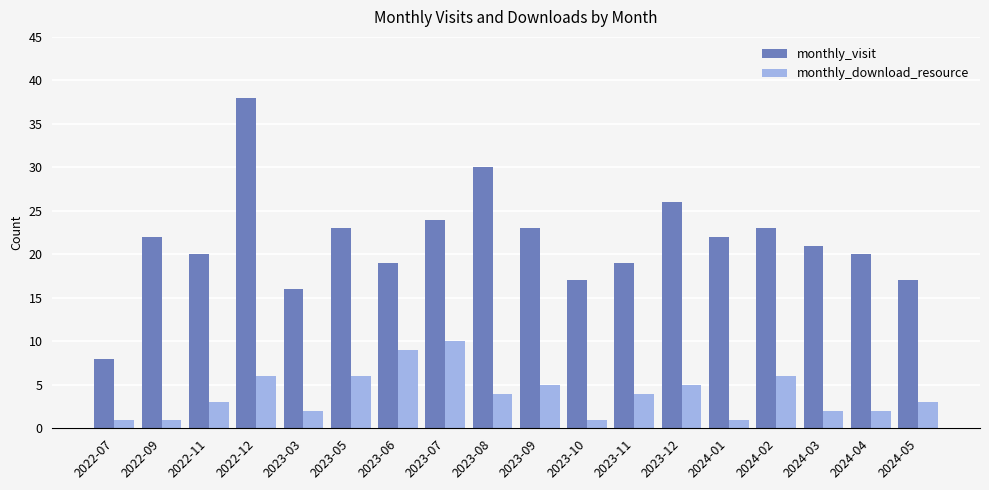

How many data points does each series have?

18